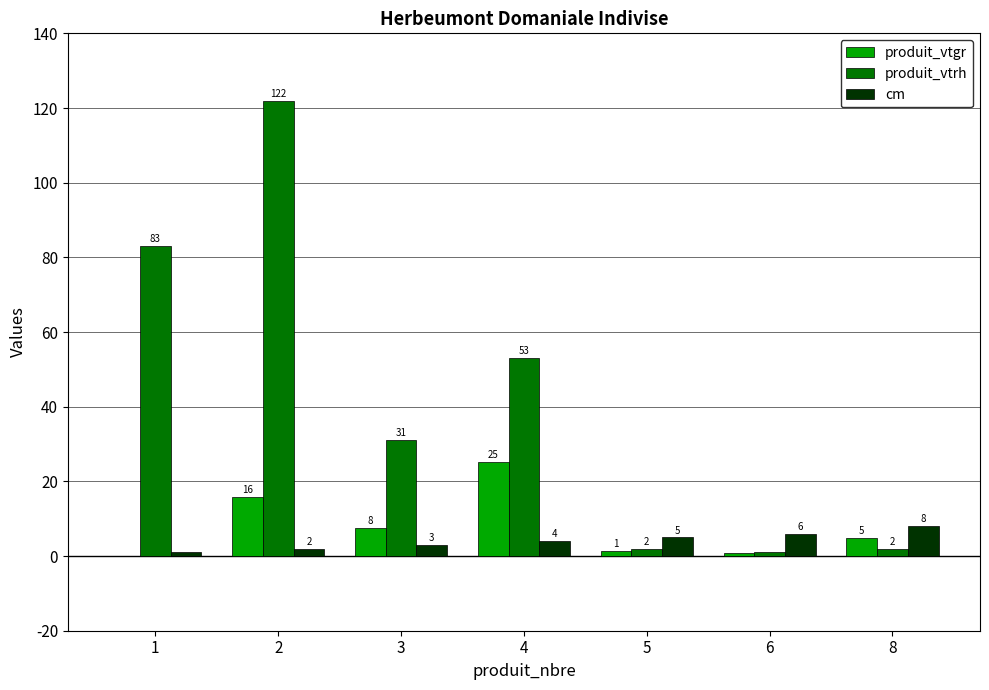

What is the greatest value displayed?

122.0